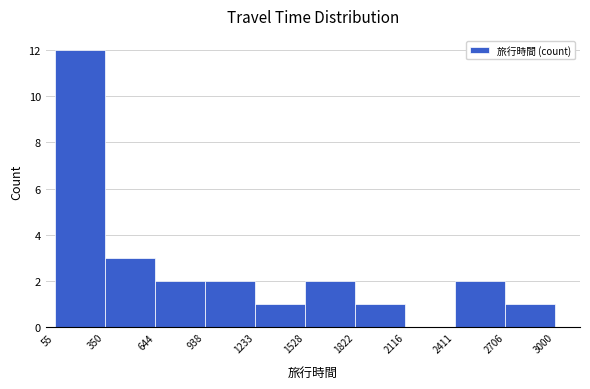

Reading left to right, list every bar in this chart as the range it spans on the x-axis followed by its height. The values are not printed on the chart, so give them approximately, as read against the axis.

55 to 350: 12
350 to 644: 3
644 to 938: 2
938 to 1233: 2
1233 to 1528: 1
1528 to 1822: 2
1822 to 2116: 1
2116 to 2411: 0
2411 to 2706: 2
2706 to 3000: 1